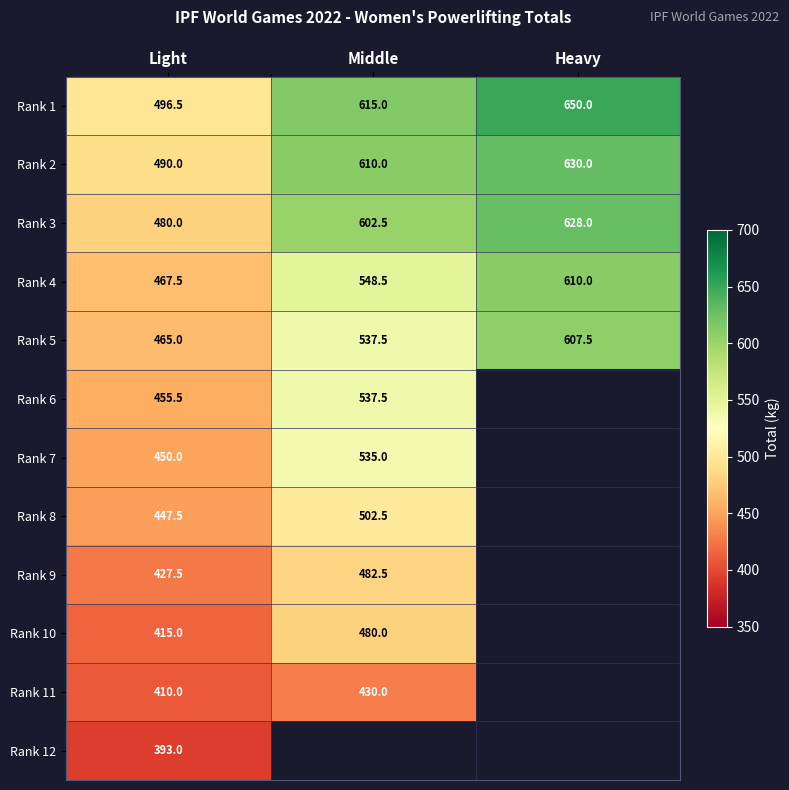

What is the difference between the second highest and minimum values in the Rank 2 series?

120.0